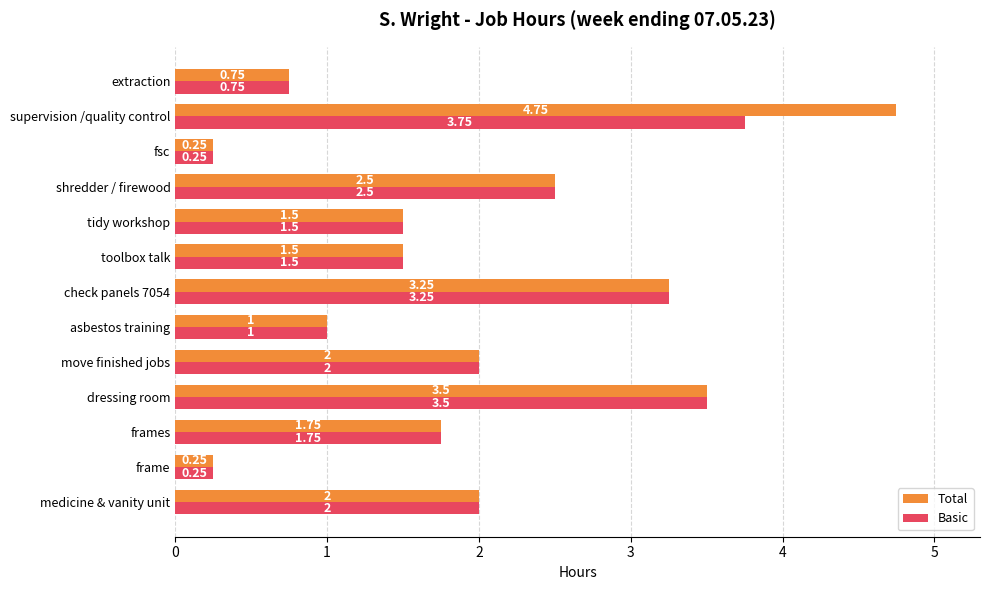

Which series has the largest range (max minus min)?

Total